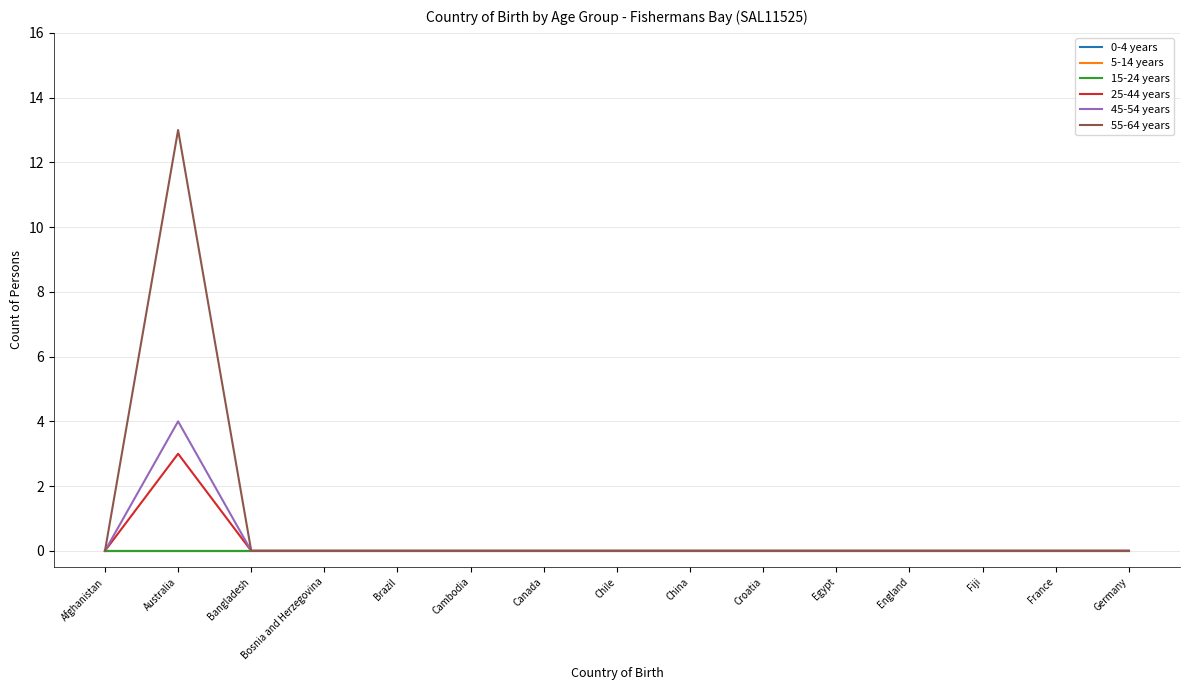

What is the label of the 9th point from the right?

Canada